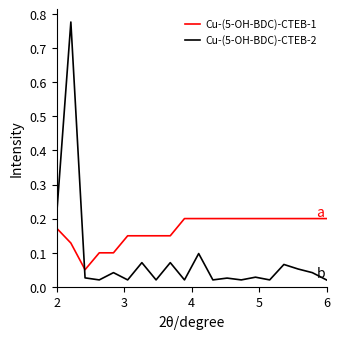

How many series are shown in this chart?

2